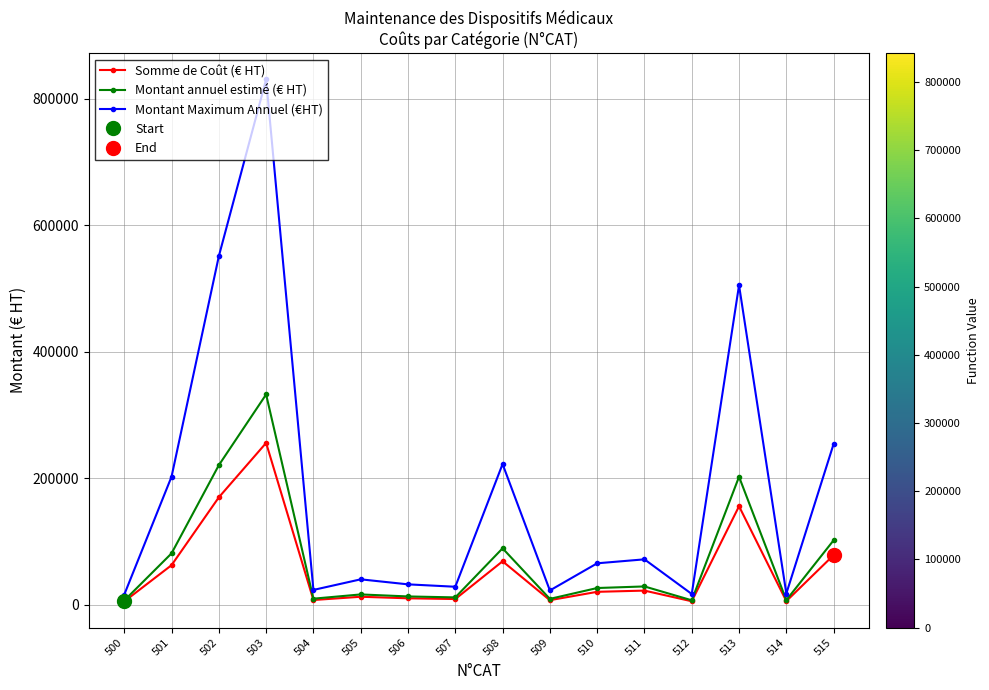

What is the difference between the Somme de Coût (€ HT) values at 505 and 509?

5412.9